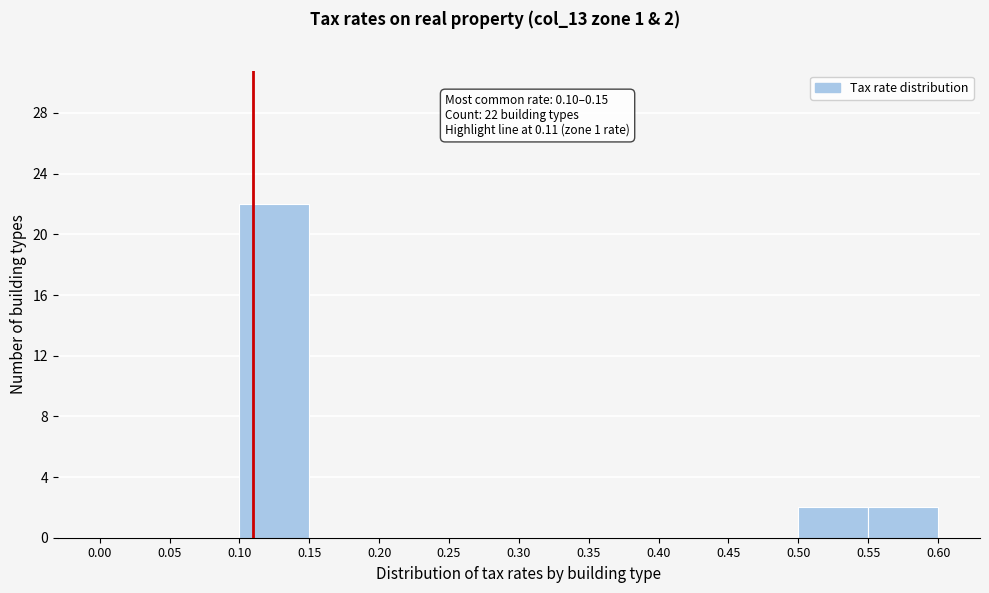

Over which range of the x-axis is the bar tallest?

0.10 to 0.15